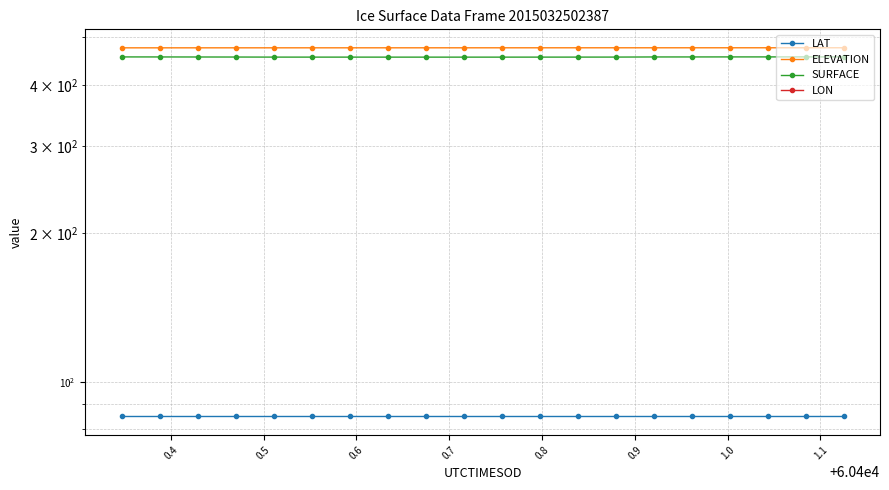

Which series has the largest total across all categories?

ELEVATION